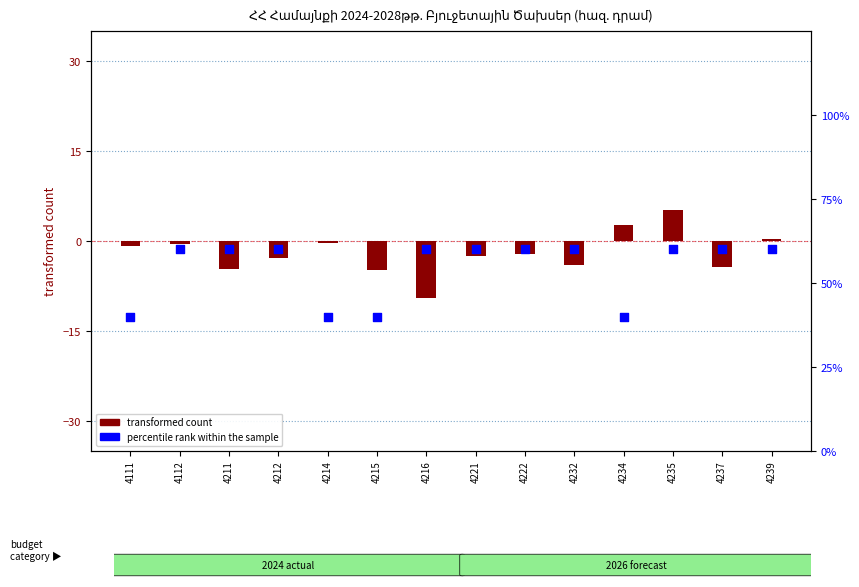

Which series has the largest total across all categories?

percentile rank within the sample